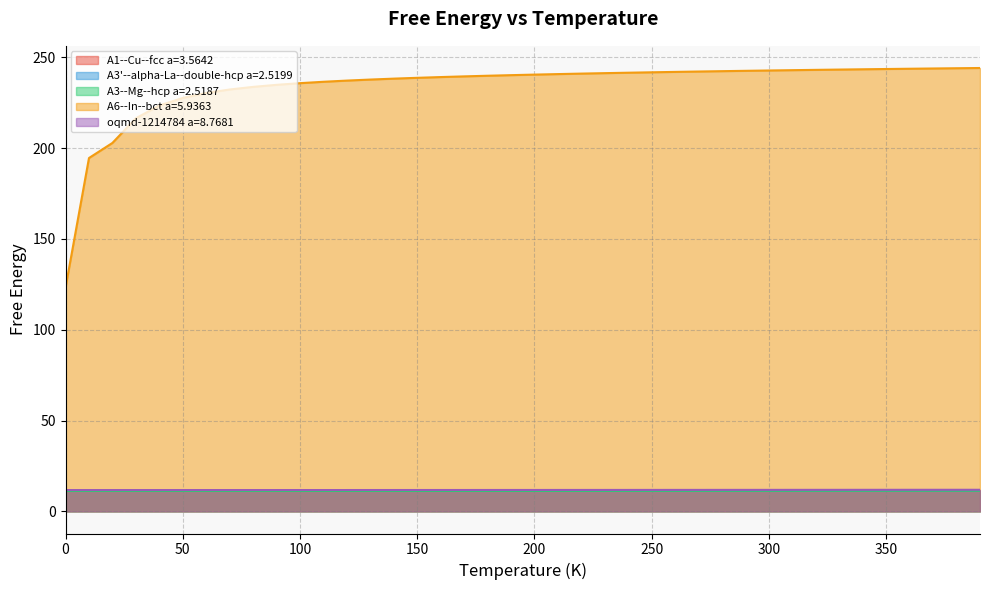

Is it true that A6--In--bct a=5.9363 equals 243.5 at 340.0?

True